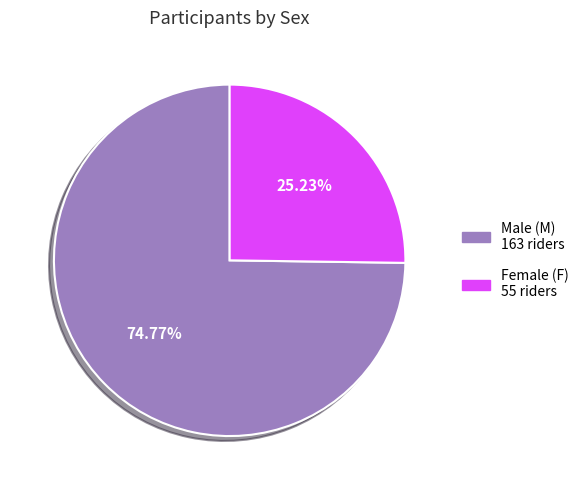

Does any single category account for the majority?

Yes